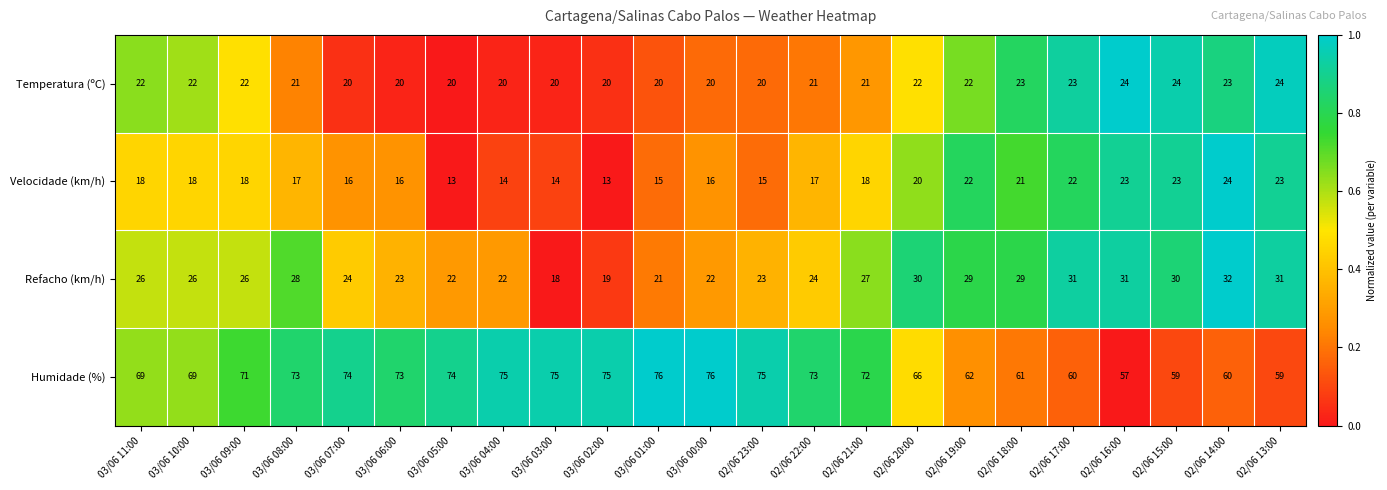

At how many categories does at least one series exceed 46?

23